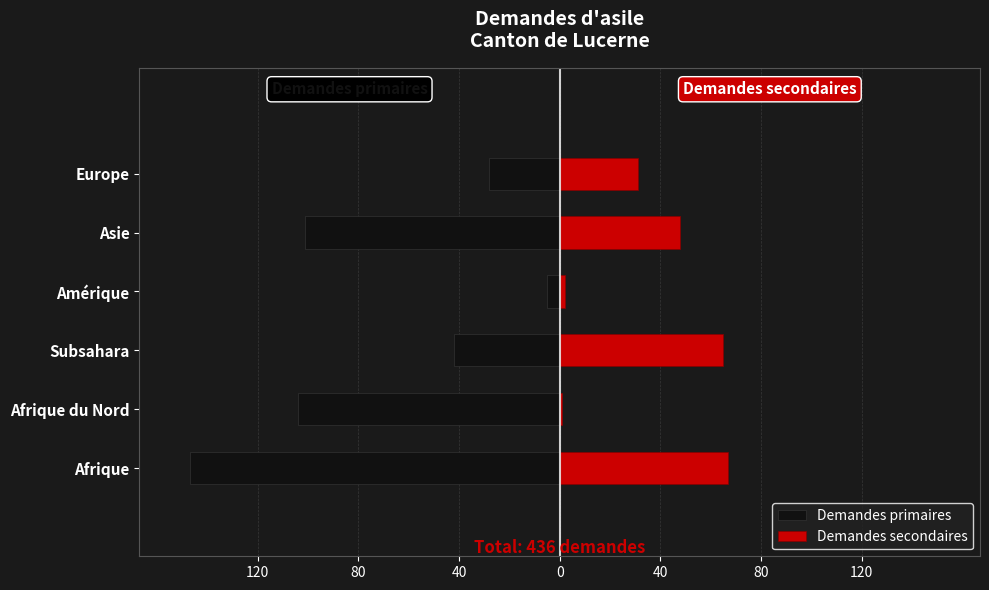

What is the difference between the maximum and minimum values in the Demandes secondaires series?

66